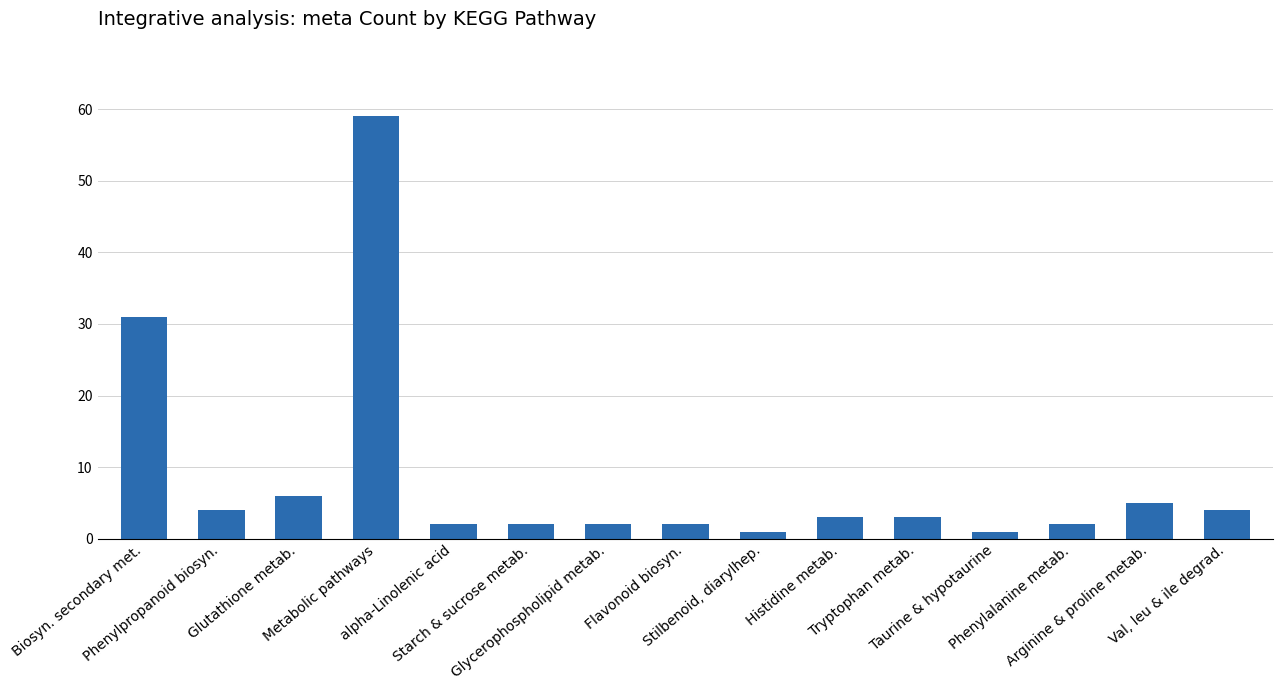

What is the greatest value displayed?

59